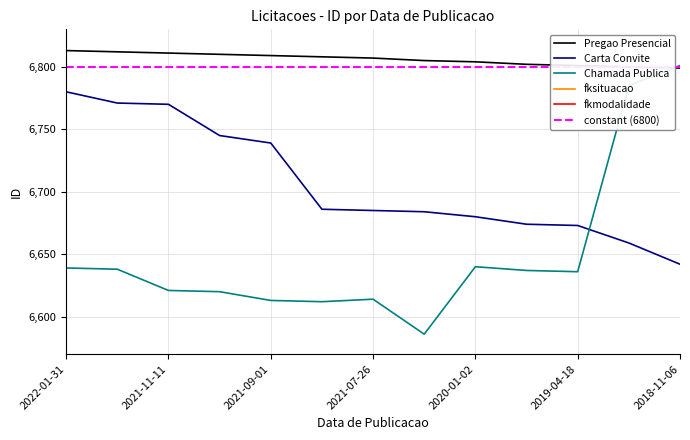

True or false: Carta Convite has a value of 10705 at 2018-11-06.

False